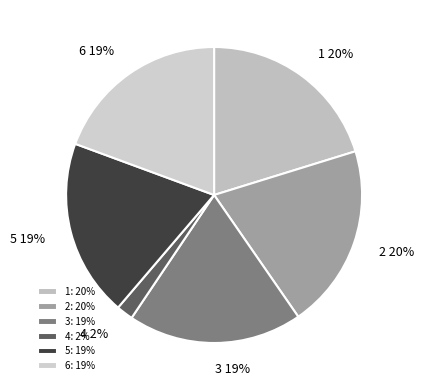

To the nearest percent, what is the combined percentage of 3 and 6?

38%